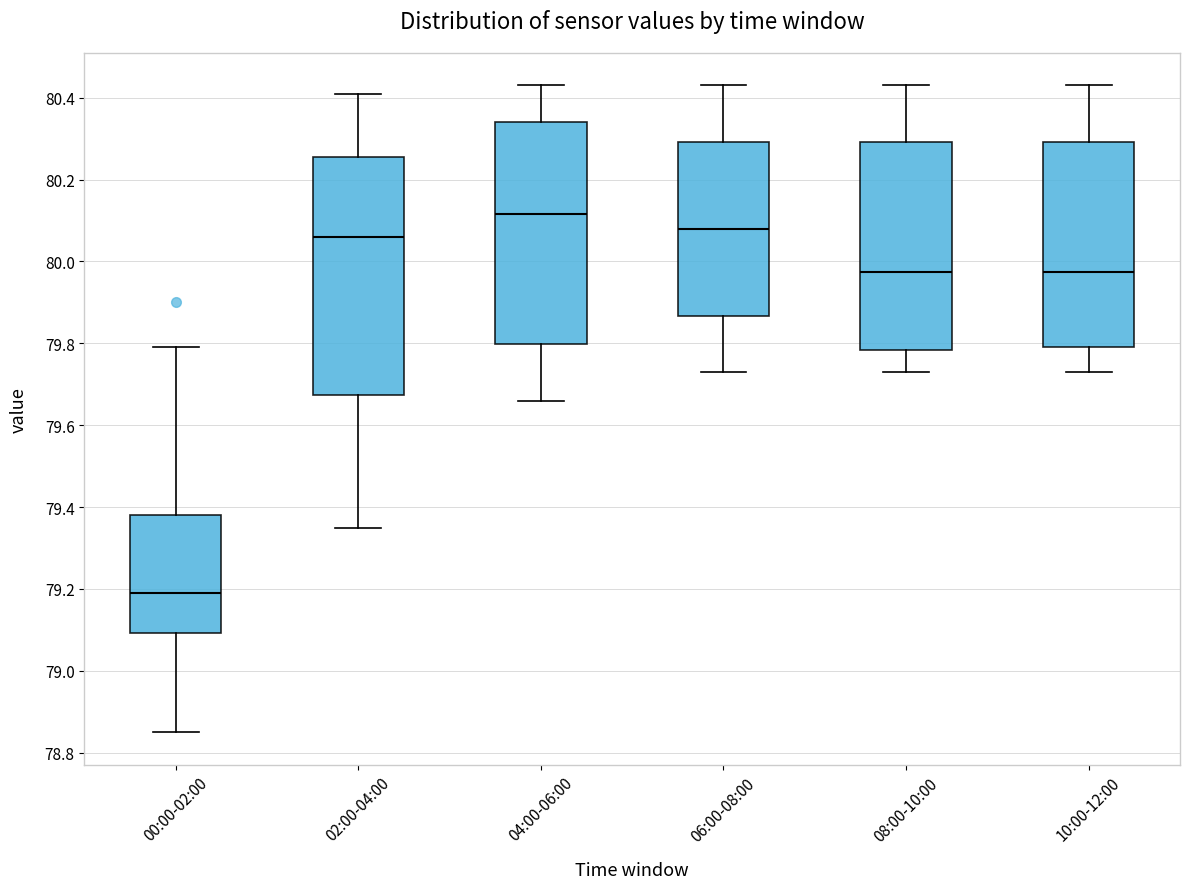

Reading left to right, transcribe this box plot: for each box, give where its median line is, the range the box spans, and where its two whiskers end, as read against the y-axis. The values are not printed on the chart, so give them approximately, as read against the axis.

00:00-02:00: median 79.20, box 79.10 to 79.38, whiskers 78.86 to 79.80
02:00-04:00: median 80.06, box 79.68 to 80.26, whiskers 79.36 to 80.42
04:00-06:00: median 80.12, box 79.80 to 80.34, whiskers 79.66 to 80.44
06:00-08:00: median 80.08, box 79.86 to 80.30, whiskers 79.74 to 80.44
08:00-10:00: median 79.98, box 79.78 to 80.30, whiskers 79.74 to 80.44
10:00-12:00: median 79.98, box 79.80 to 80.30, whiskers 79.74 to 80.44